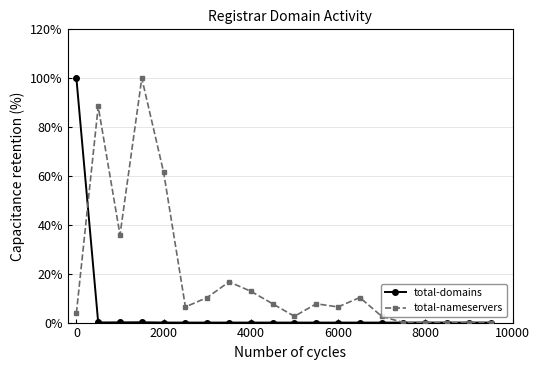

True or false: total-nameservers has more than 1 interior local peaks.

True